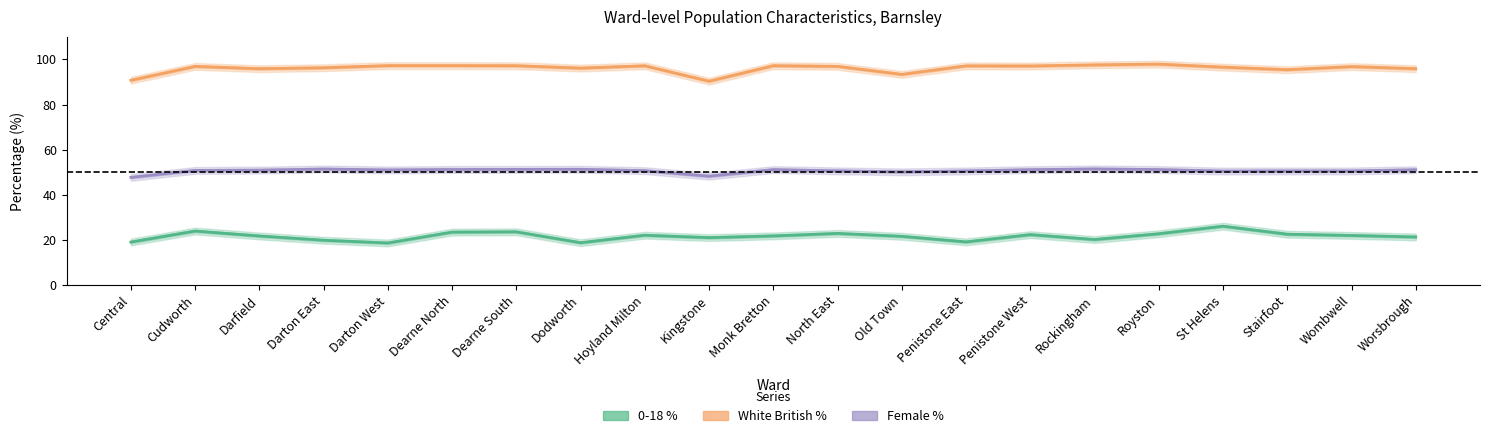

Between Kingstone and Darfield, which is larger?

Darfield